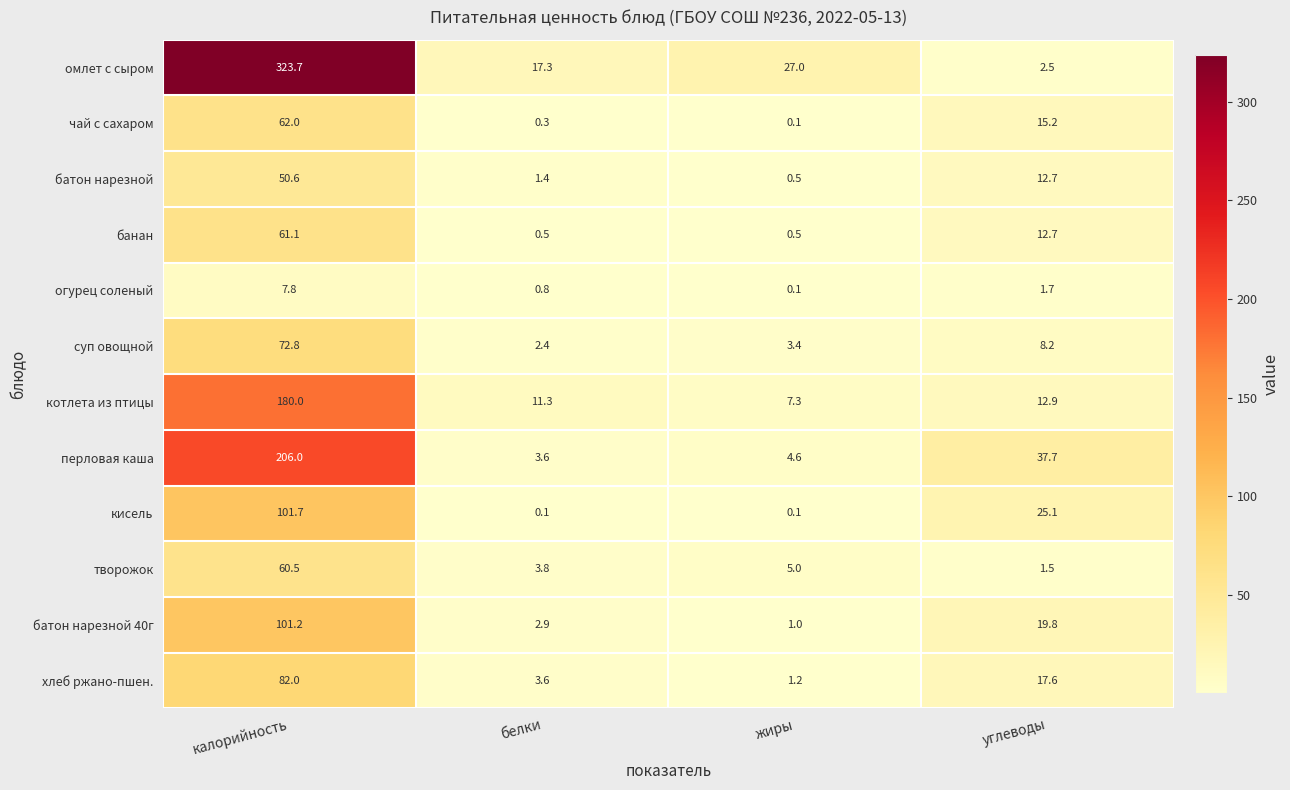

List the series in order of their peak value, lowest first.

огурец соленый, батон нарезной, творожок, банан, чай с сахаром, суп овощной, хлеб ржано-пшен., батон нарезной 40г, кисель, котлета из птицы, перловая каша, омлет с сыром